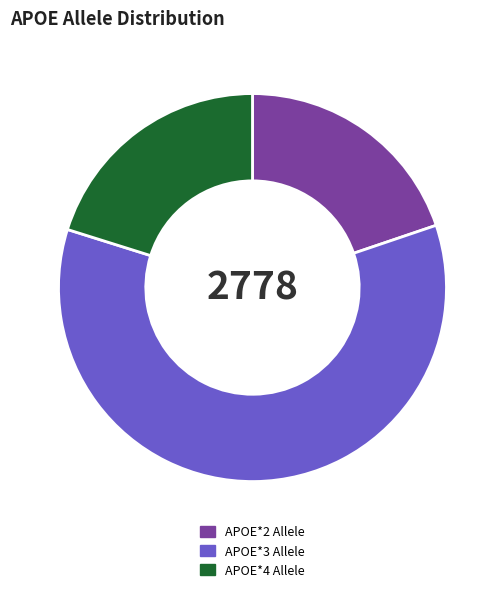

What is the largest slice in the pie chart?

APOE*3 Allele